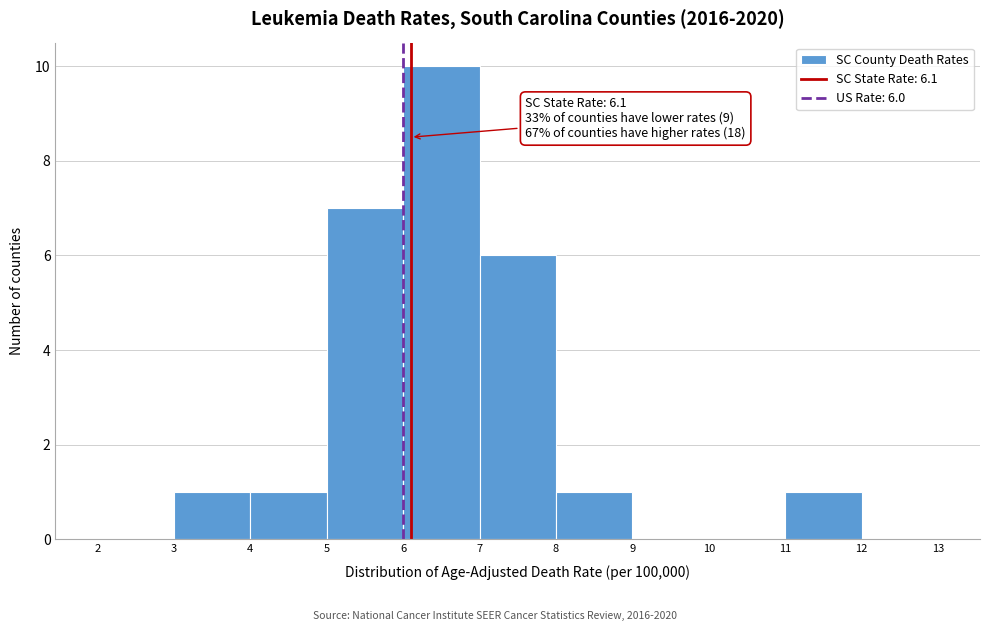

Which range on the x-axis has the tallest bar?

6 to 7